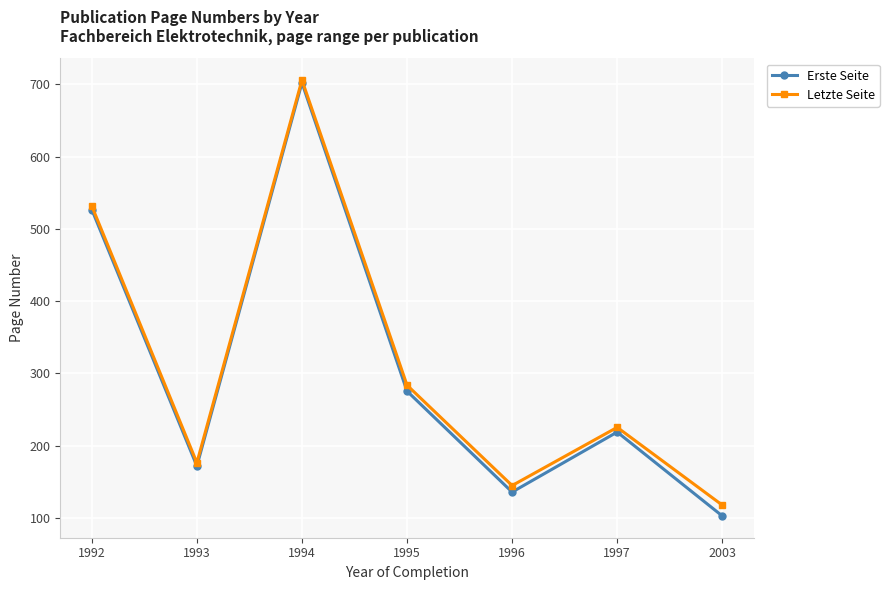

How many distinct data groups are displayed?

2